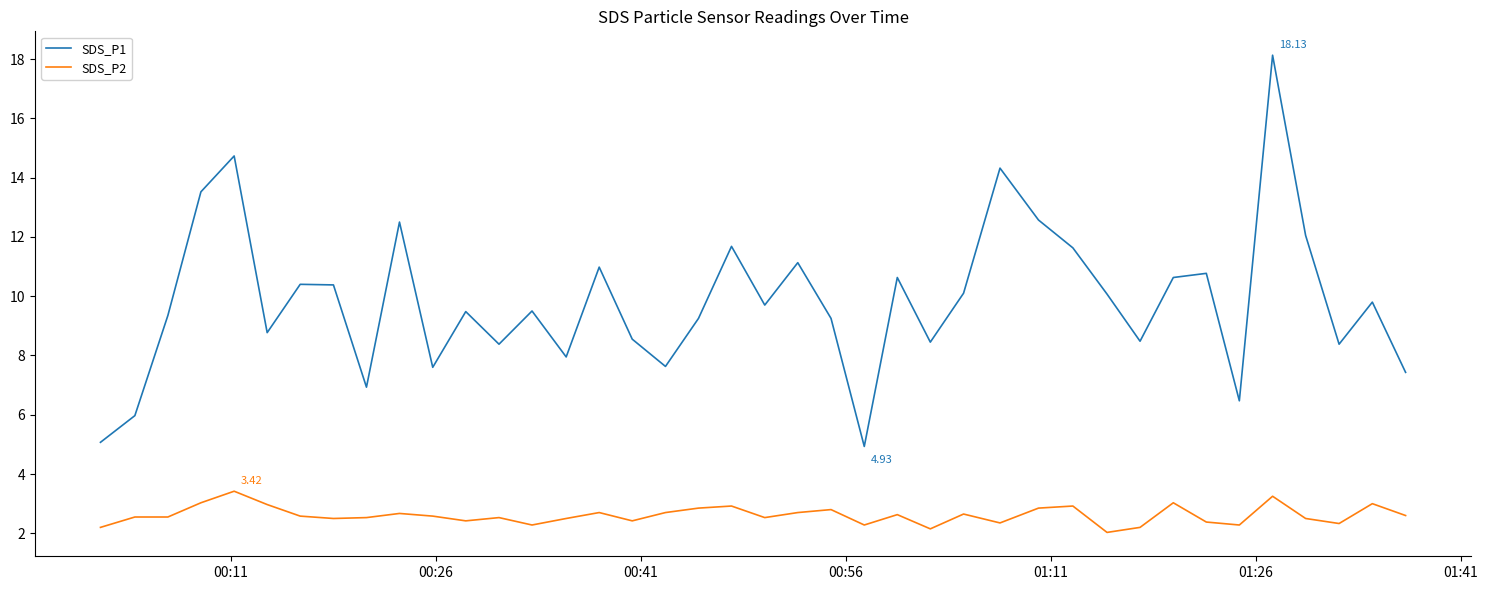

Which series has the largest total across all categories?

SDS_P1